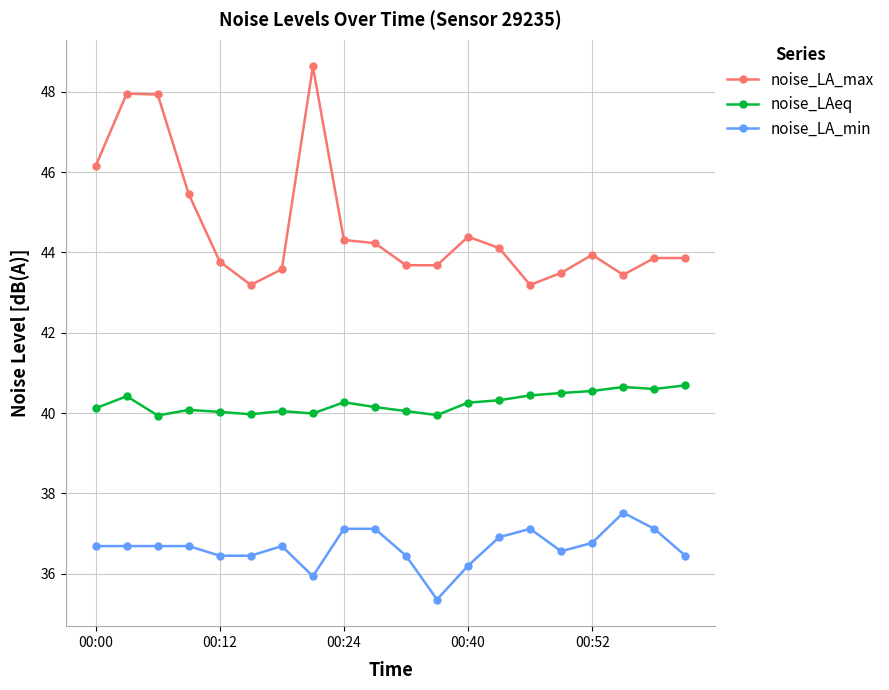

Which series has the largest total across all categories?

noise_LA_max